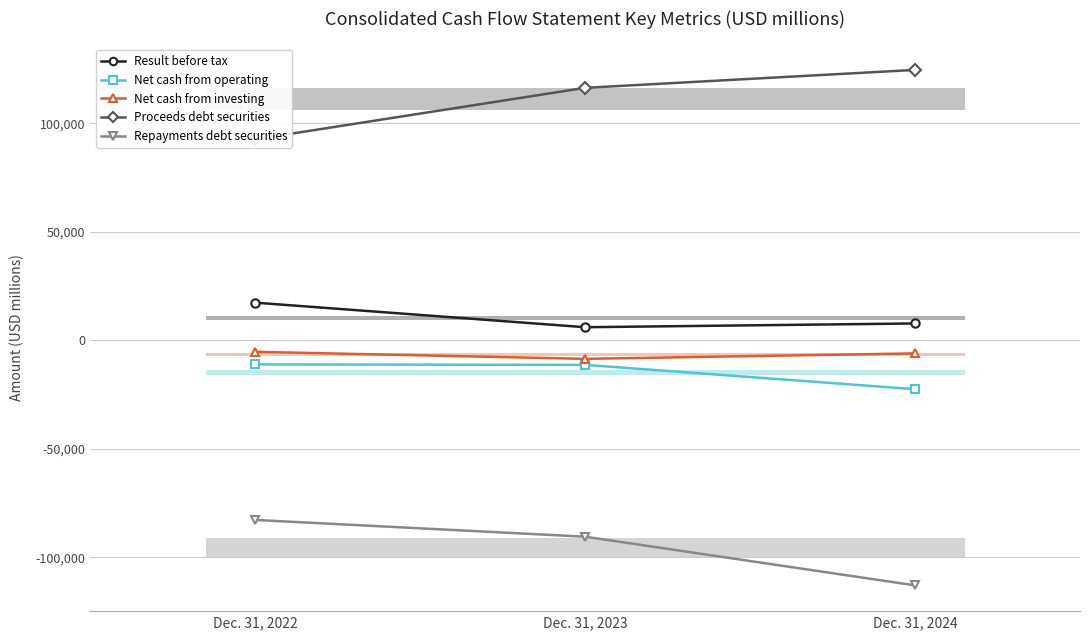

What is the average value of the Net cash from investing series?

-6628